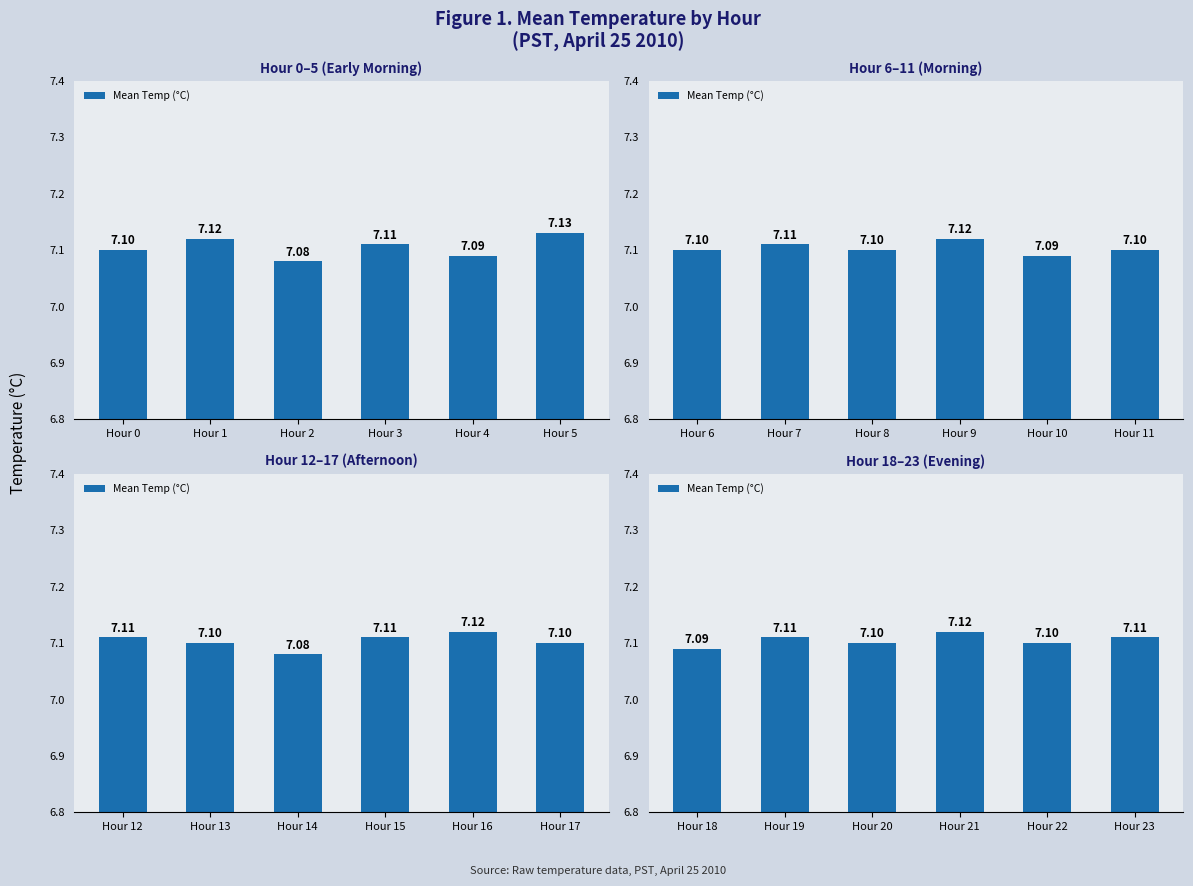

Approximately how many times larger is the value at Hour 23 compared to Hour 22?

1.0